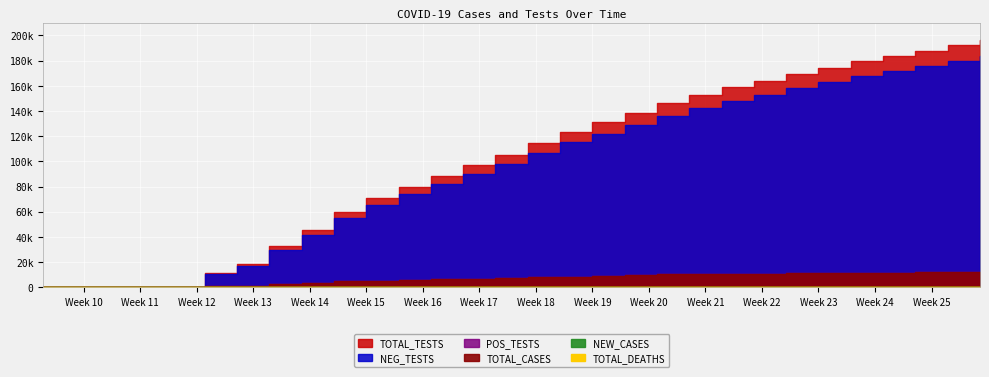

The value of TOTAL_CASES at 2020-05-31 is 10900. True or false?

True